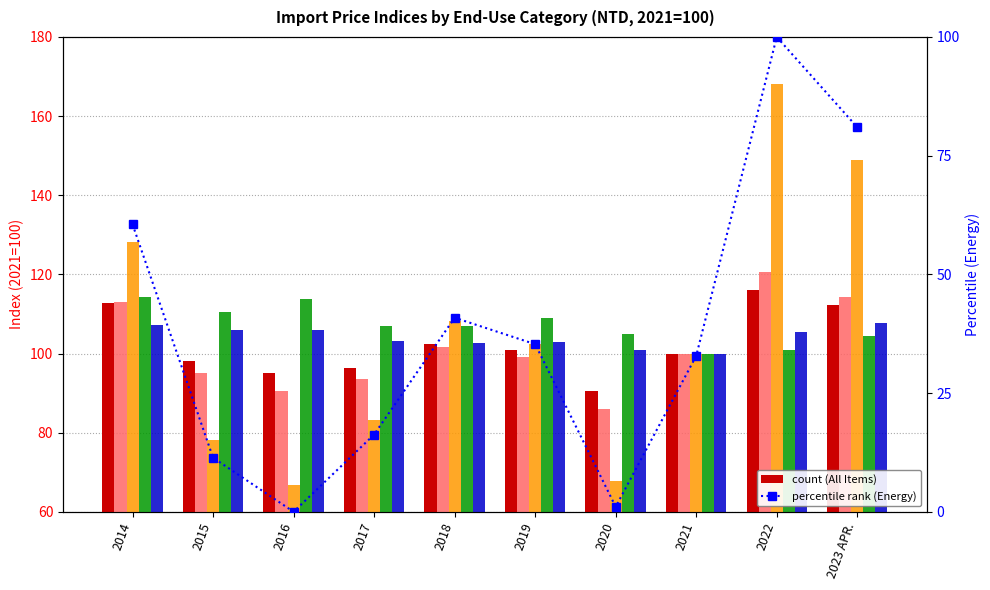

Which series has the largest total across all categories?

Capital Goods